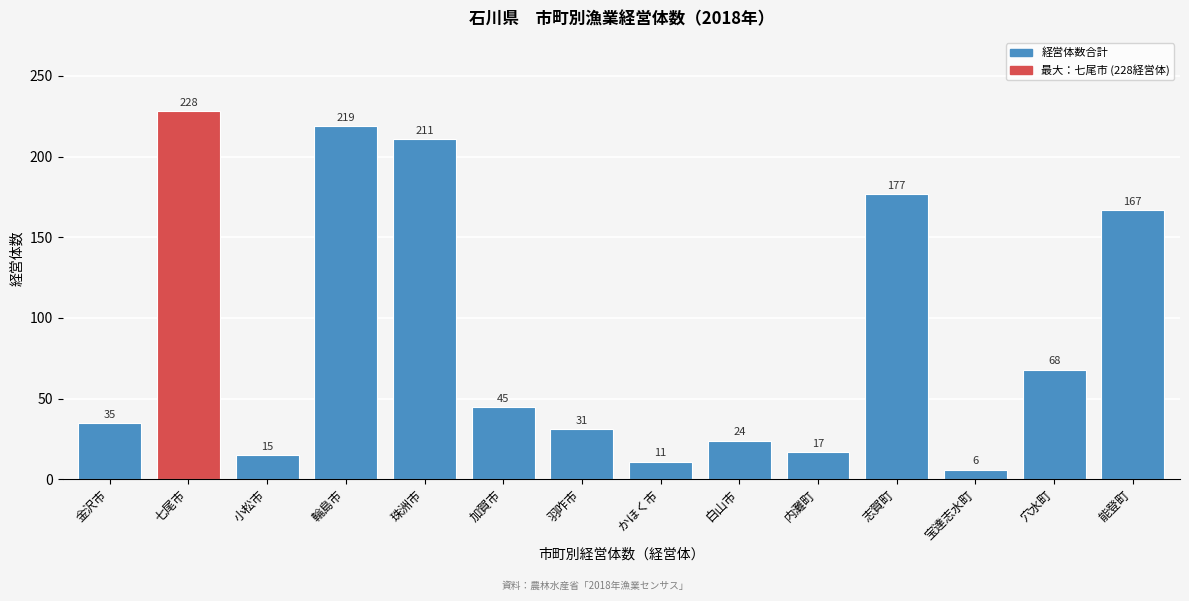

Reading left to right, what are all the values shown in this chart?

金沢市=35	七尾市=228	小松市=15	輪島市=219	珠洲市=211	加賀市=45	羽咋市=31	かほく市=11	白山市=24	内灘町=17	志賀町=177	宝達志水町=6	穴水町=68	能登町=167